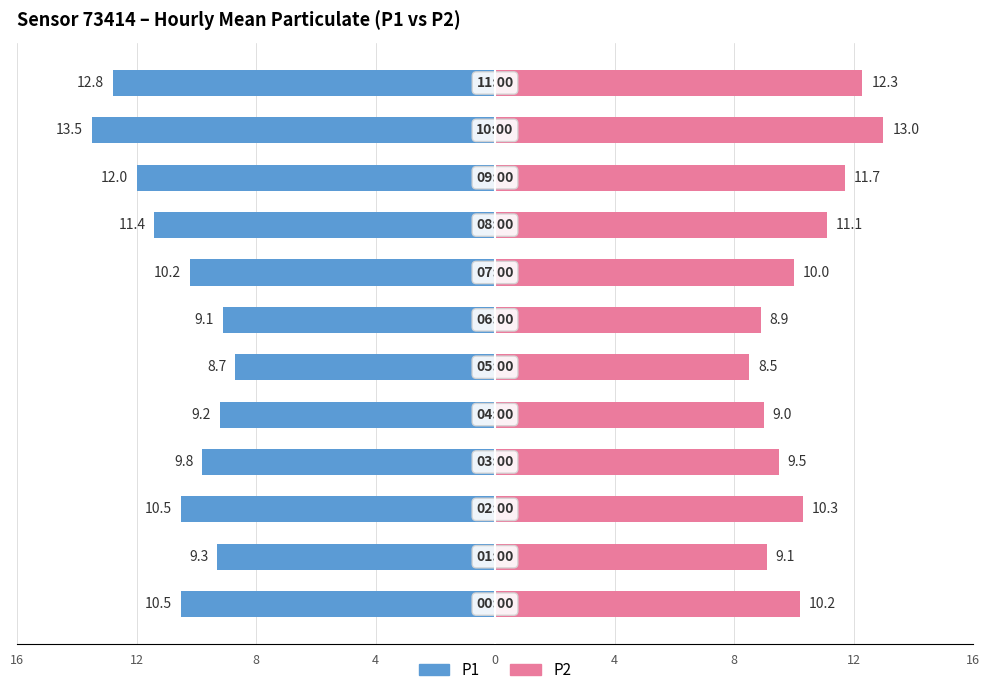

What is the sum of all P2 values?

123.6